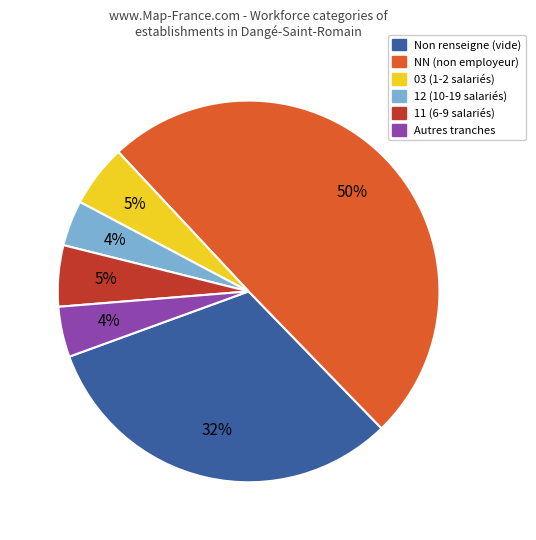

To the nearest percent, what is the average slice percentage?

17%